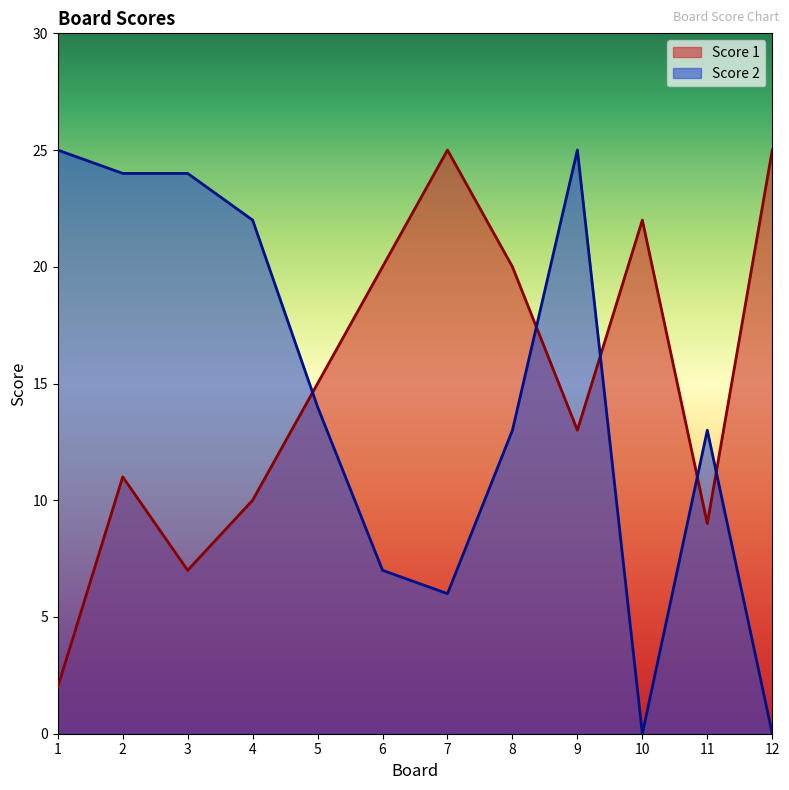

Does the chart have visible grid lines?

No